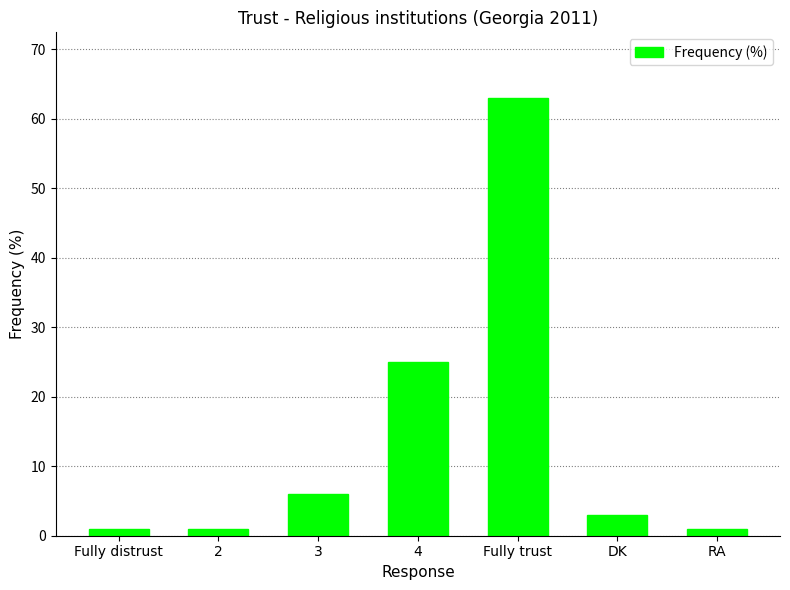

What is the change in value from 2 to Fully trust?

+62